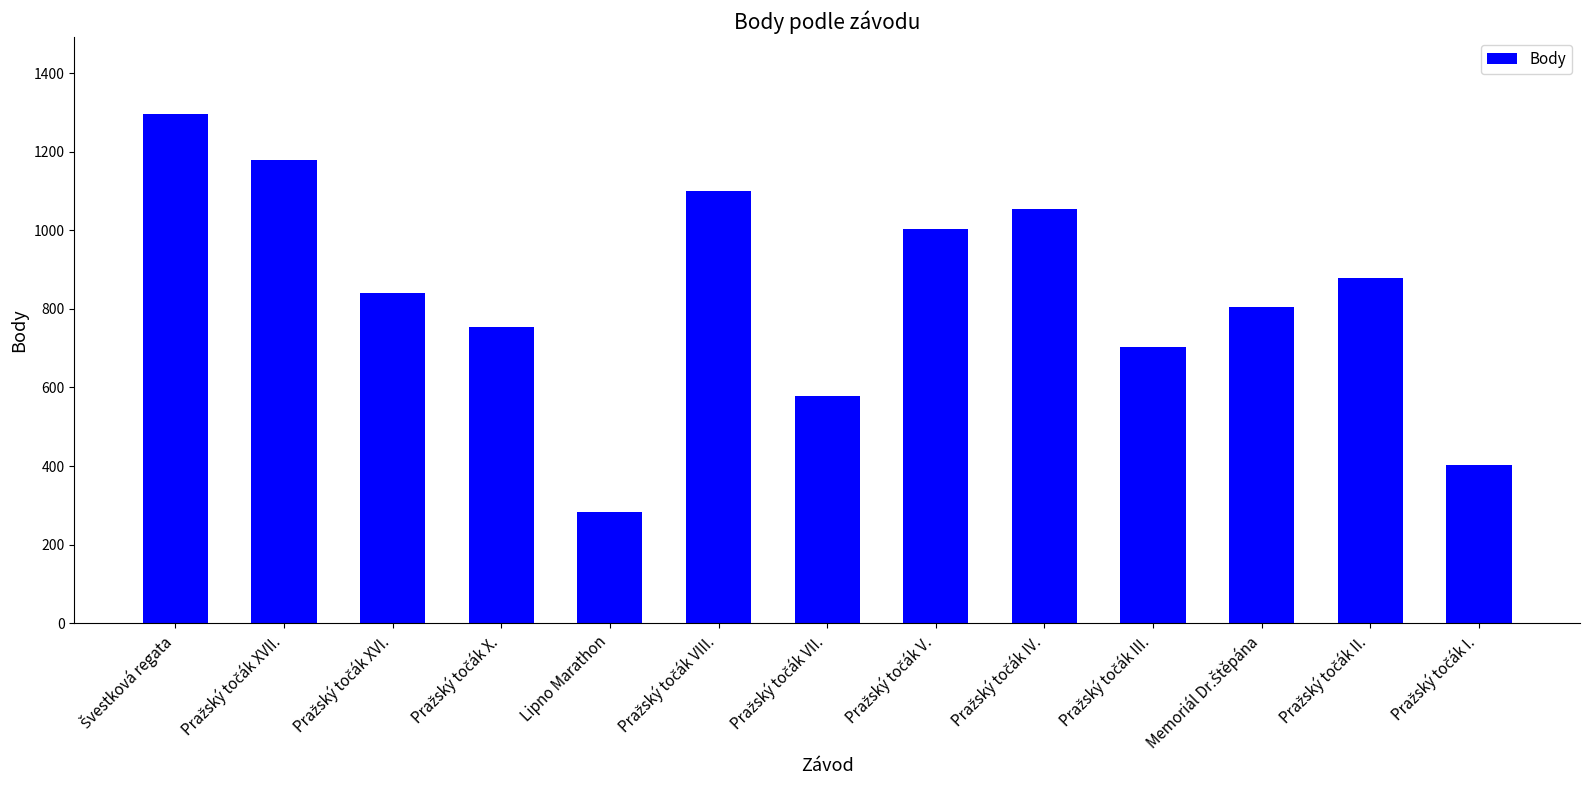

What is the average value?

837